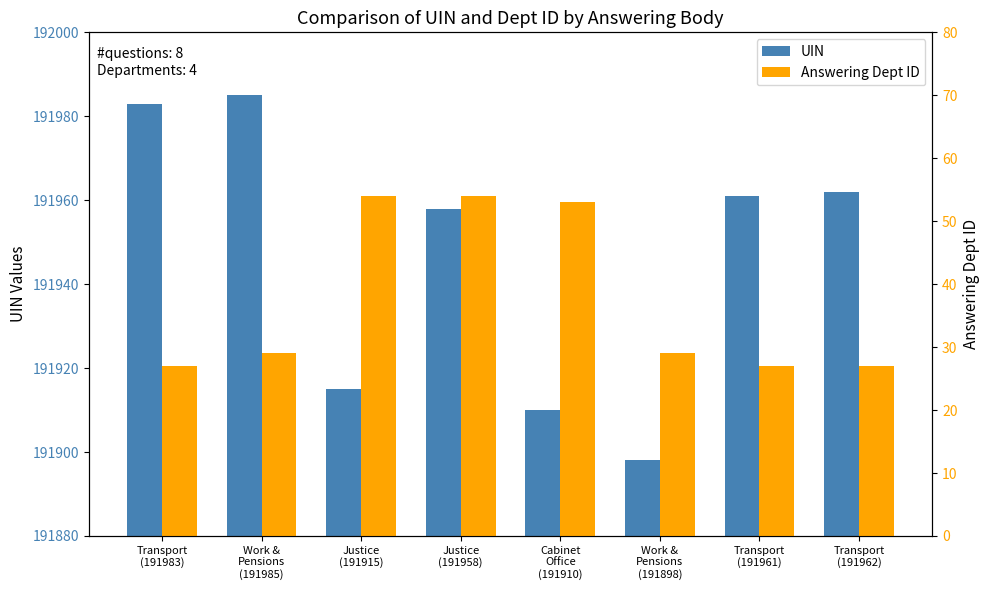

Rank the series at Transport
(191961) from lowest to highest value.

Answering Dept ID, UIN